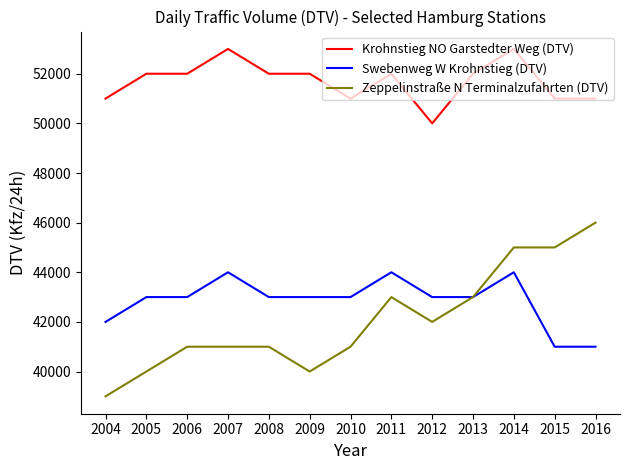

True or false: Krohnstieg NO Garstedter Weg (DTV) and Swebenweg W Krohnstieg (DTV) cross at least once.

False